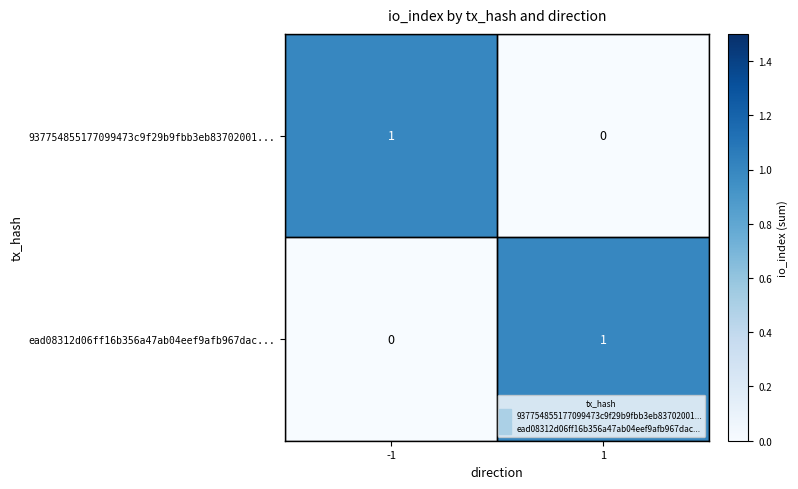

True or false: ead08312d06ff16b356a47ab04eef9afb967dac... has a value of 0 at -1.

True